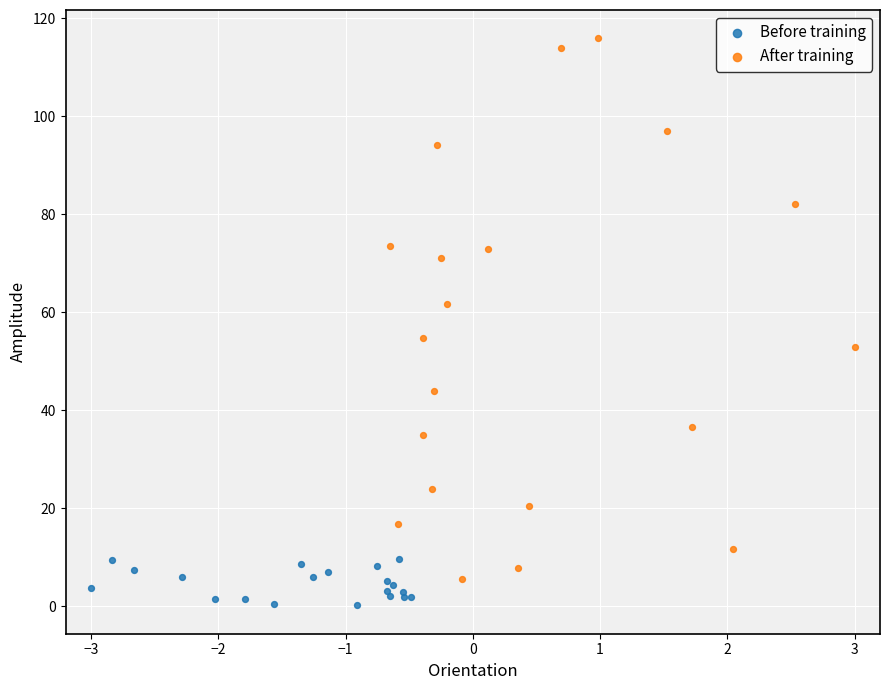

What are all the series names shown in the legend?

Before training, After training